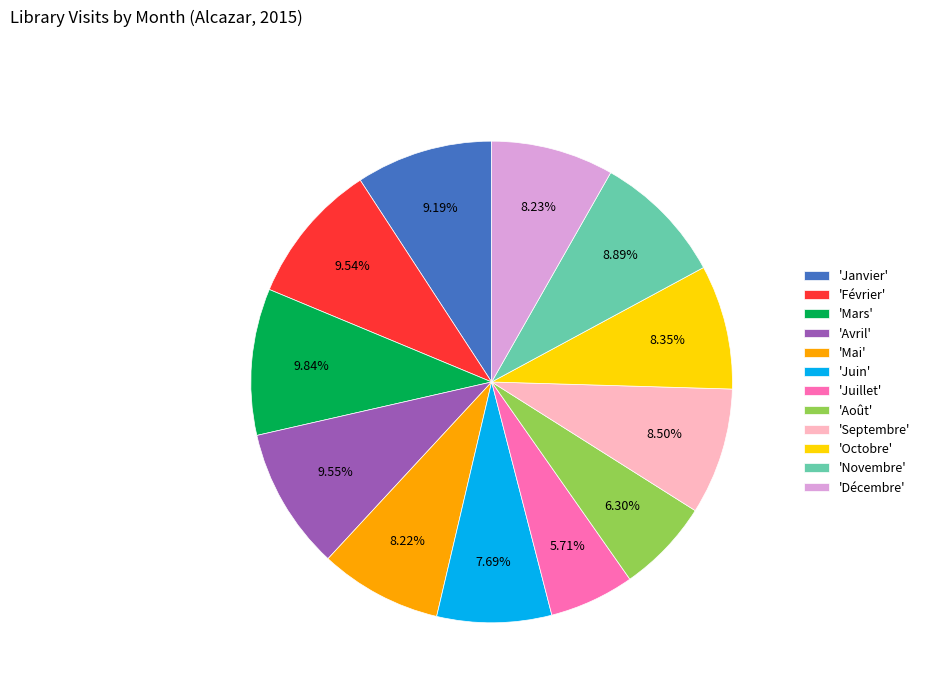

Combined, do 'Octobre' and 'Juillet' account for over 50%?

No